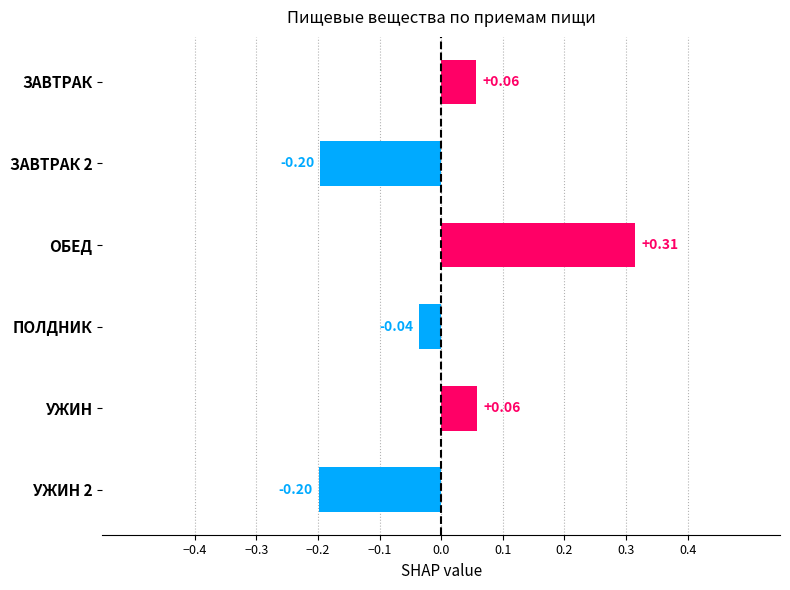

Which label corresponds to the largest value in the chart?

ОБЕД